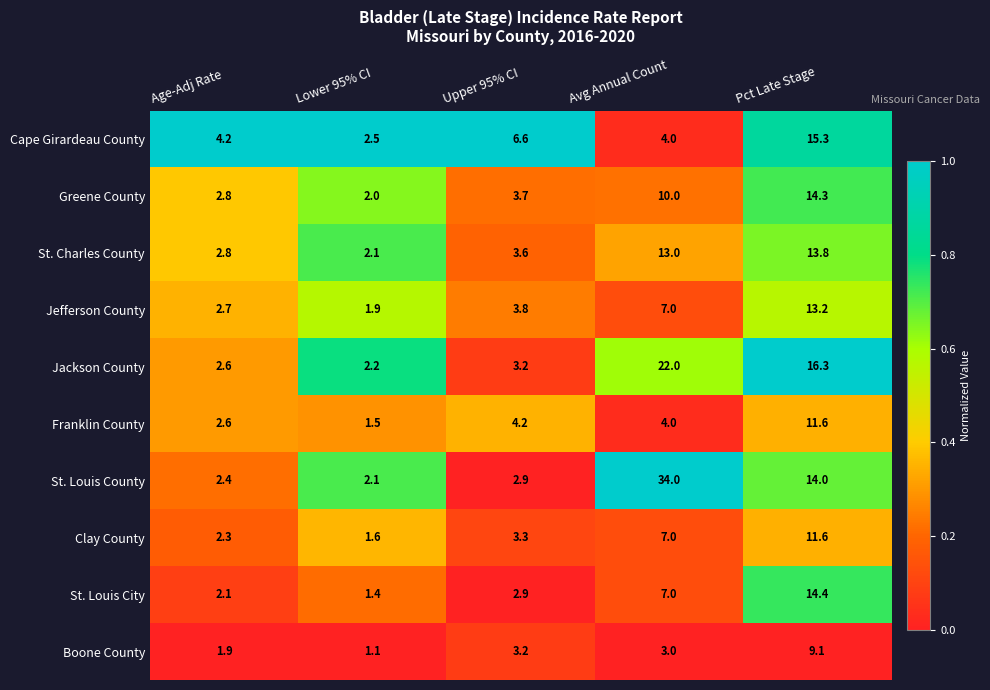

True or false: Cape Girardeau County has a value of 1.3 at Age-Adj Rate.

False